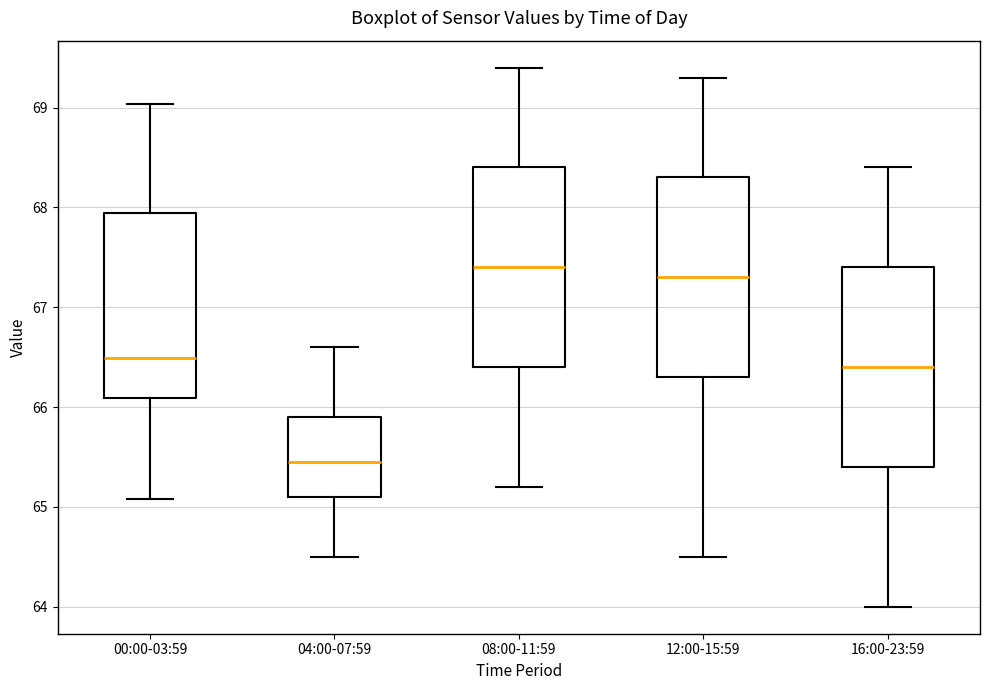

Where is the upper edge of the box for 08:00-11:59 on the y-axis? The values are not printed on the chart, so give them approximately, as read against the axis.

68.4